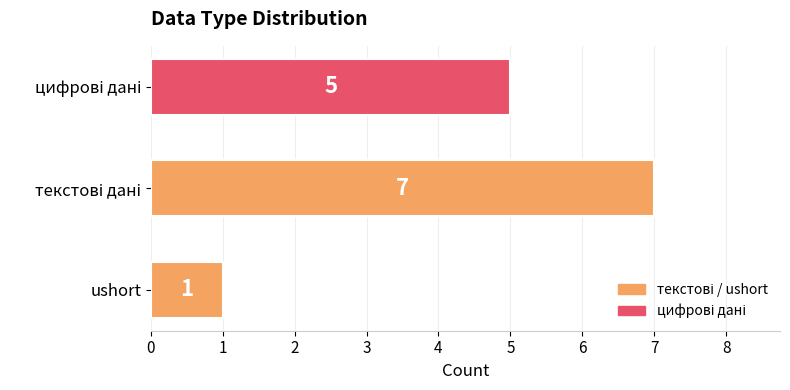

What is the difference between the maximum and minimum values?

6